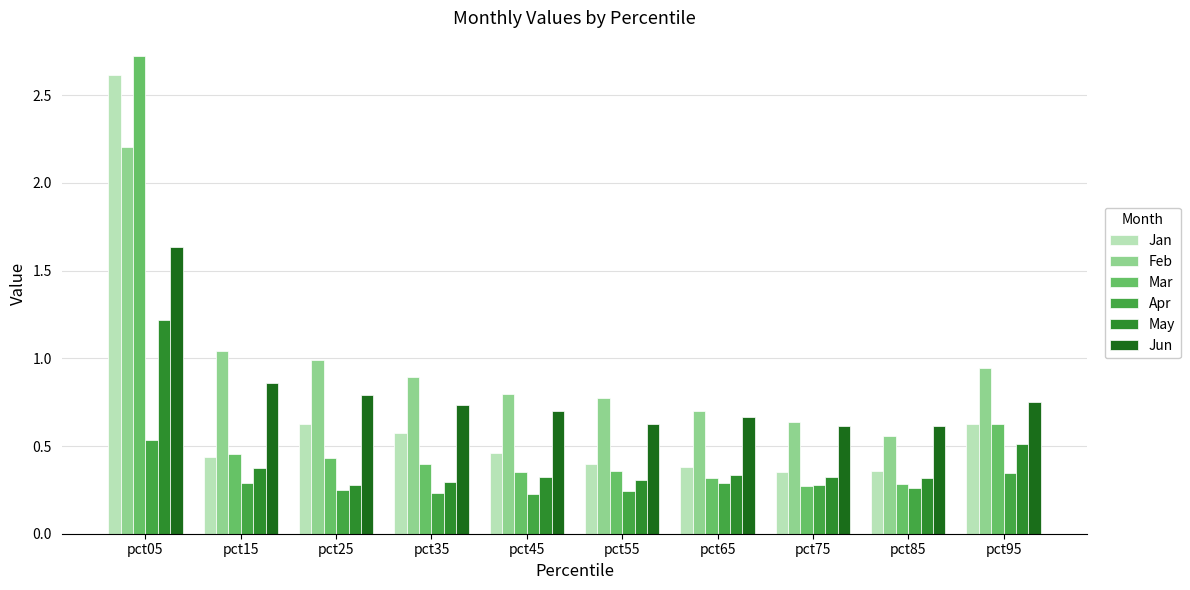

What is the maximum value for May?

1.2